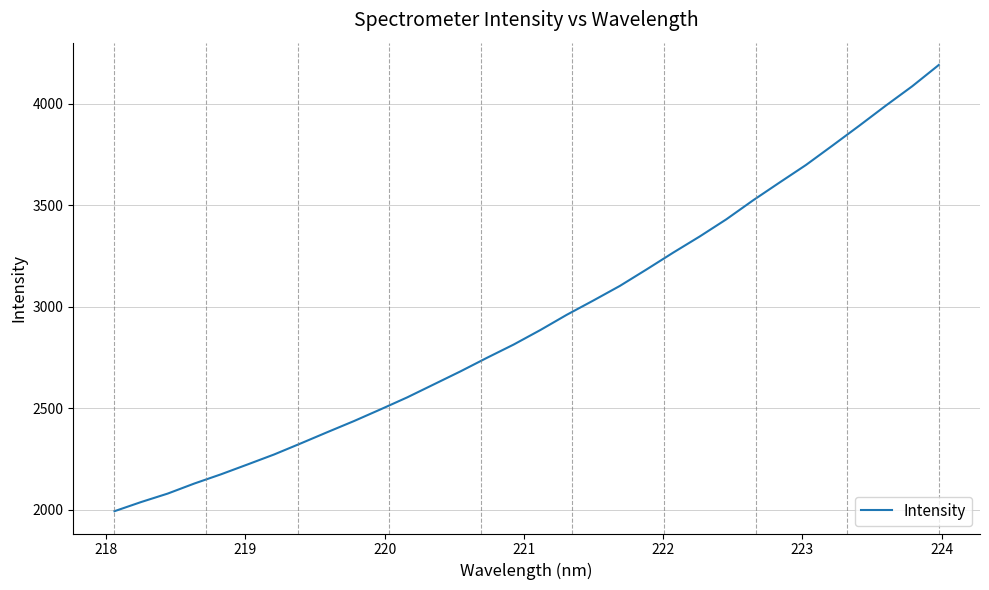

What is the maximum value shown in the chart?

4191.0